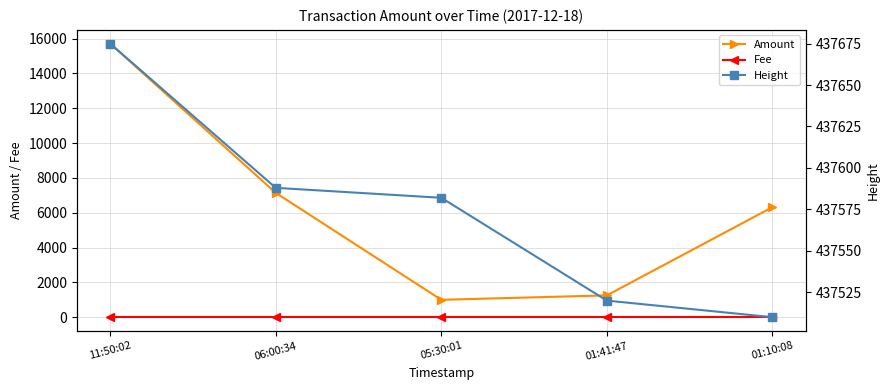

Does the chart display data point markers on the line(s)?

Yes